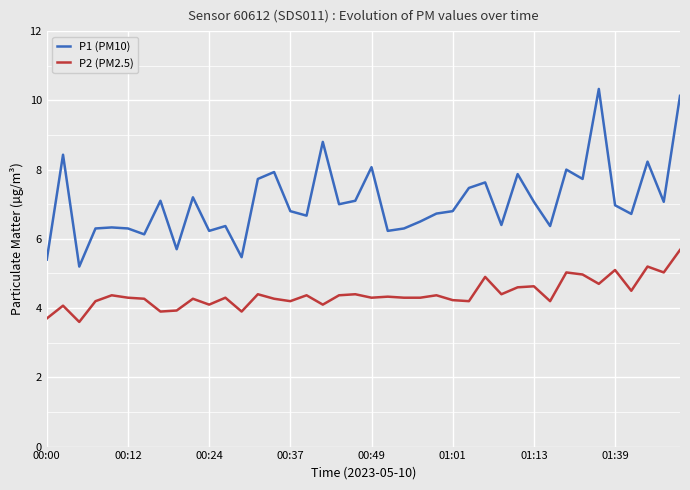

How many categories are shown in the chart?

40